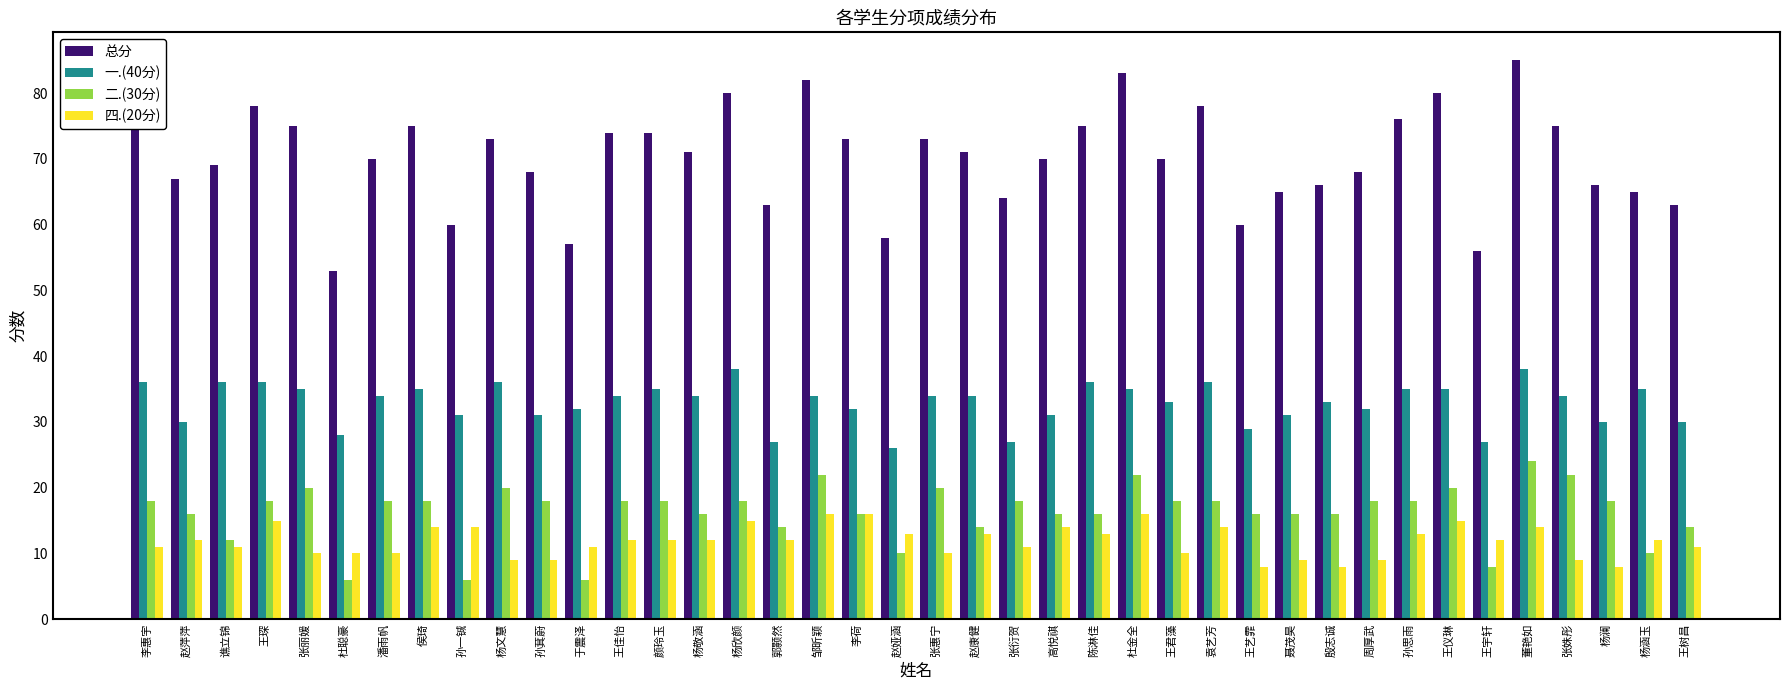

Reading left to right, extract all data points from this chart.

总分: 75	67	69	78	75	53	70	75	60	73	68	57	74	74	71	80	63	82	73	58	73	71	64	70	75	83	70	78	60	65	66	68	76	80	56	85	75	66	65	63
一.(40分): 36	30	36	36	35	28	34	35	31	36	31	32	34	35	34	38	27	34	32	26	34	34	27	31	36	35	33	36	29	31	33	32	35	35	27	38	34	30	35	30
二.(30分): 18	16	12	18	20	6	18	18	6	20	18	6	18	18	16	18	14	22	16	10	20	14	18	16	16	22	18	18	16	16	16	18	18	20	8	24	22	18	10	14
四.(20分): 11	12	11	15	10	10	10	14	14	9	9	11	12	12	12	15	12	16	16	13	10	13	11	14	13	16	10	14	8	9	8	9	13	15	12	14	9	8	12	11